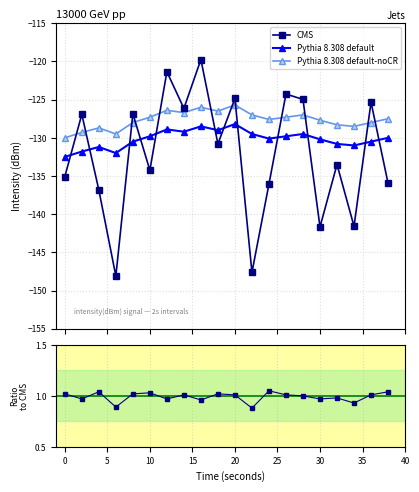

True or false: Pythia 8.308 default and Pythia 8.308 default-noCR cross at least once.

False